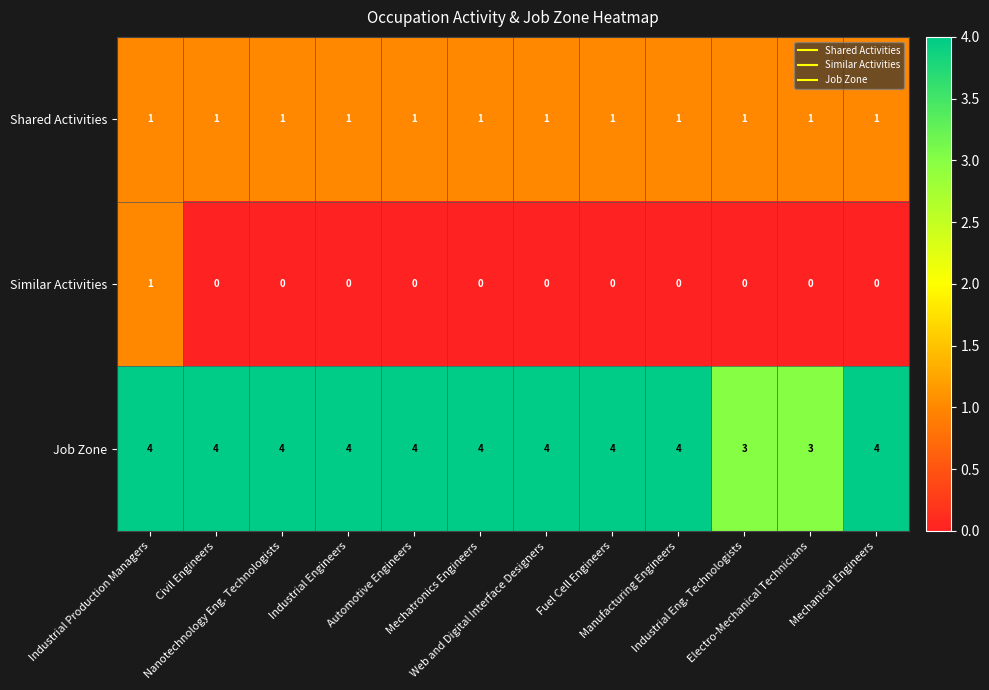

At Nanotechnology Eng. Technologists, list the series in order from largest to smallest.

Job Zone, Shared Activities, Similar Activities